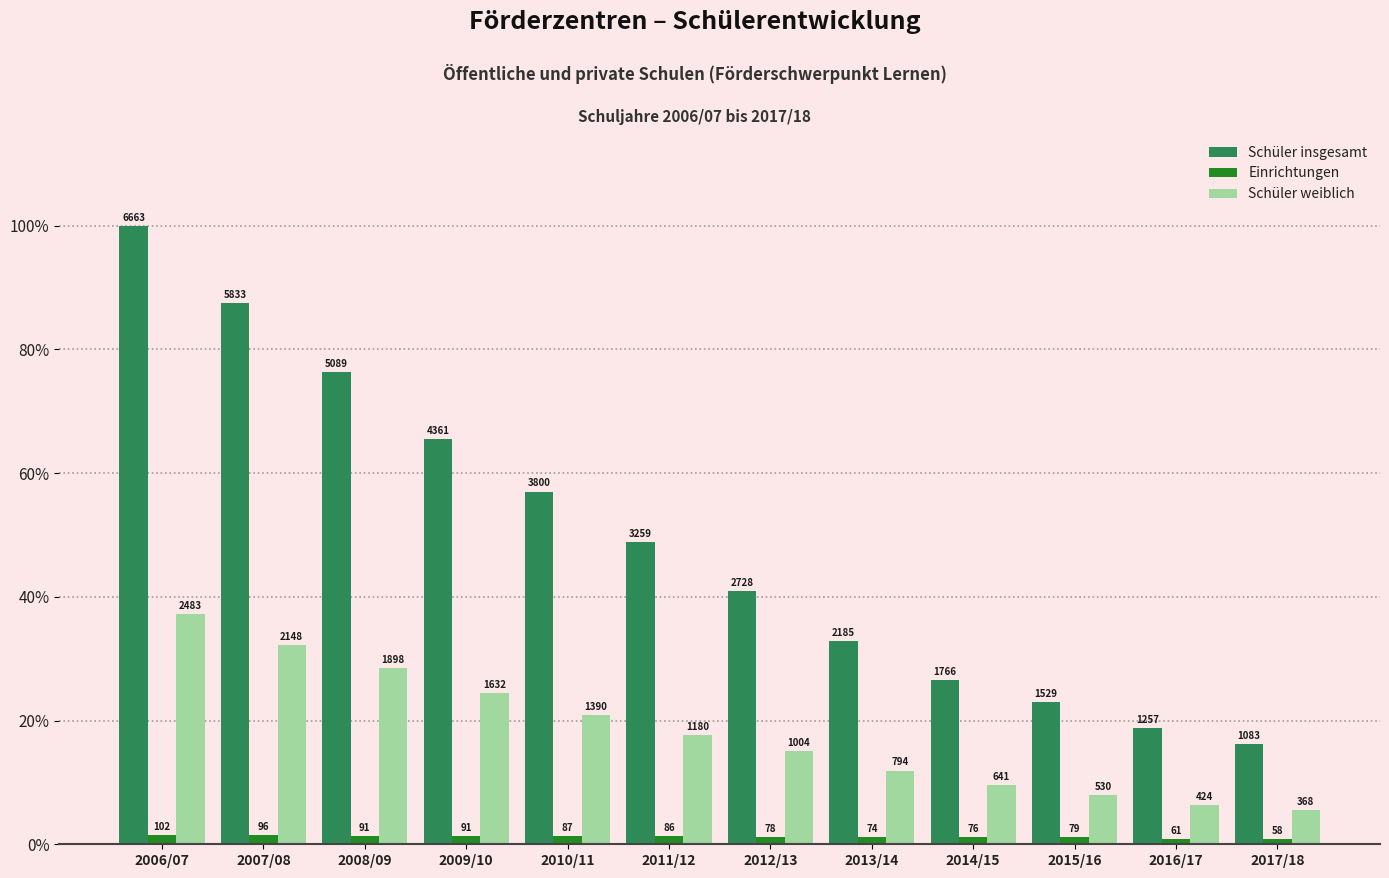

Between 2008/09 and 2016/17, which series saw the biggest shift?

Schüler insgesamt